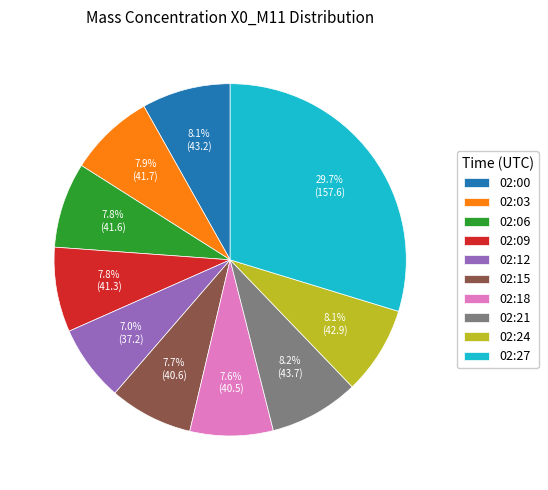

Which slice is the smallest?

02:12